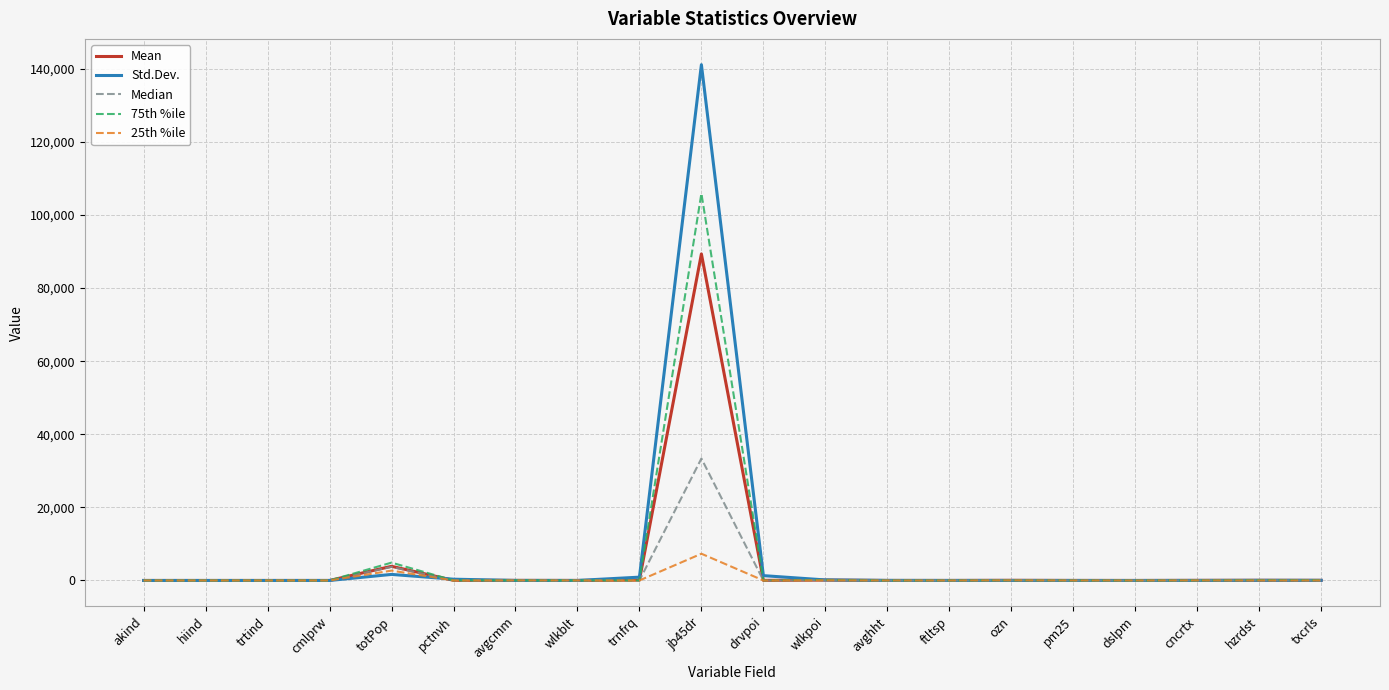

Rank the series by their maximum value, from highest to lowest.

Std.Dev., 75th %ile, Mean, Median, 25th %ile